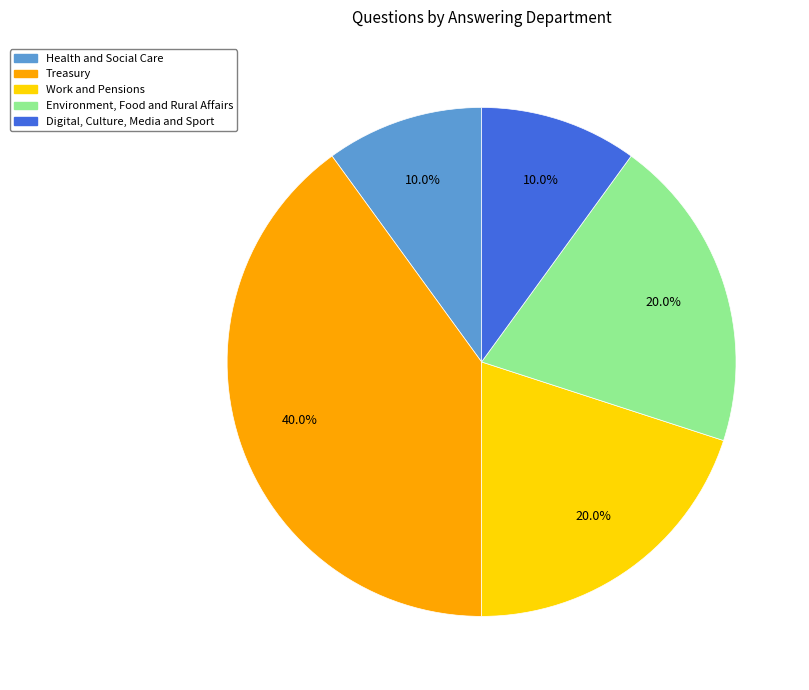

What is the ratio of the value at Environment, Food and Rural Affairs to the value at Health and Social Care?

2.0